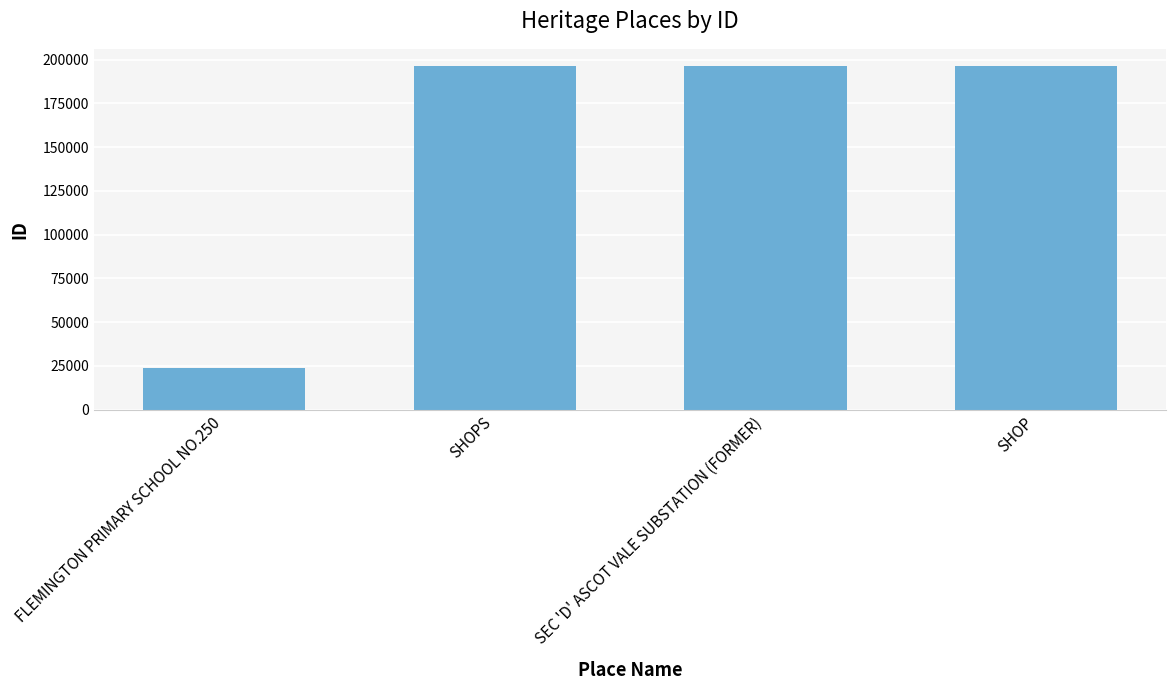

Approximately how many times larger is the value at SEC 'D' ASCOT VALE SUBSTATION (FORMER) compared to SHOPS?

1.0